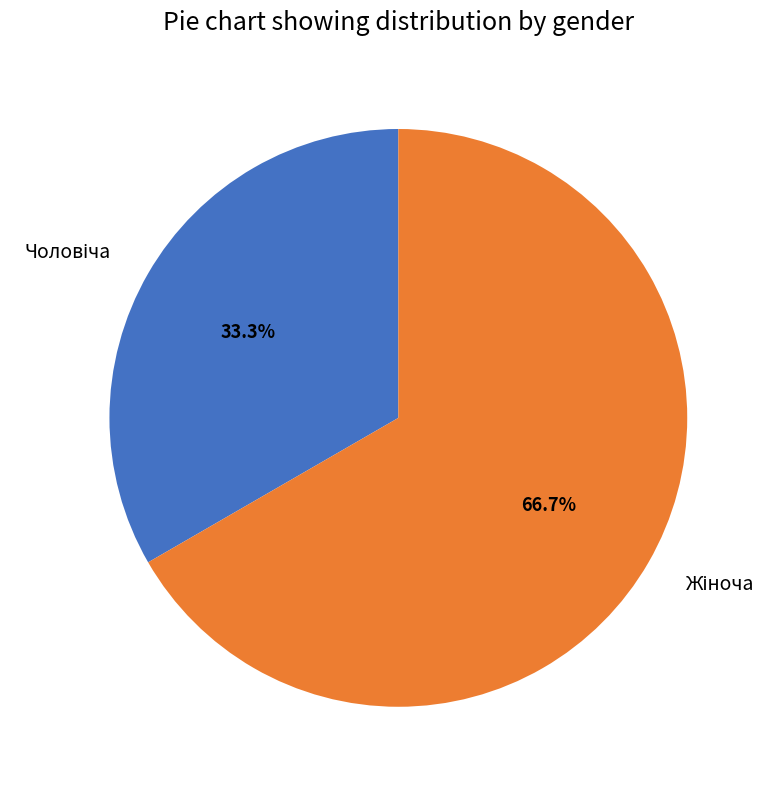

Does any single category account for the majority?

Yes